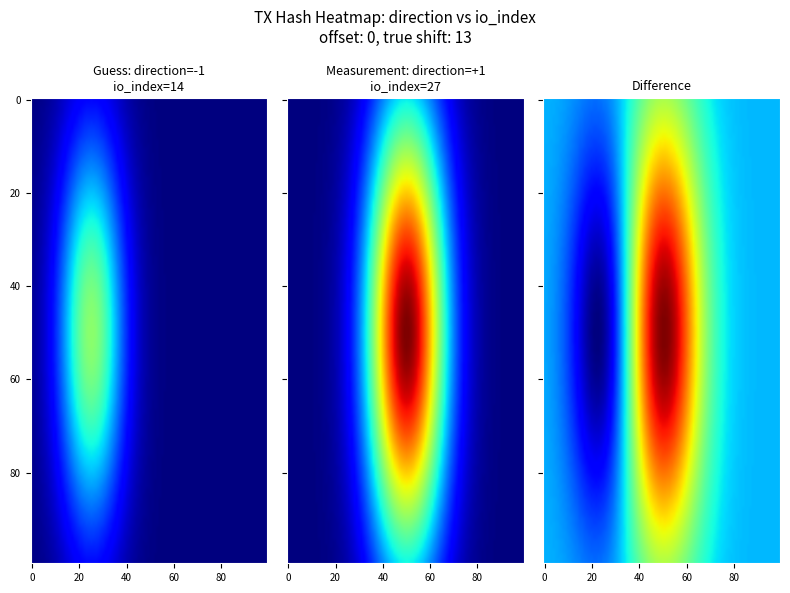

Reading left to right, extract all data points from this chart.

12bb1d2d1308f30d6881f5648bc18ecee38ab79: direction=-1	io_index=14
916484fe0476fa6d4466fe609aa1fe05fc94196: direction=1	io_index=27